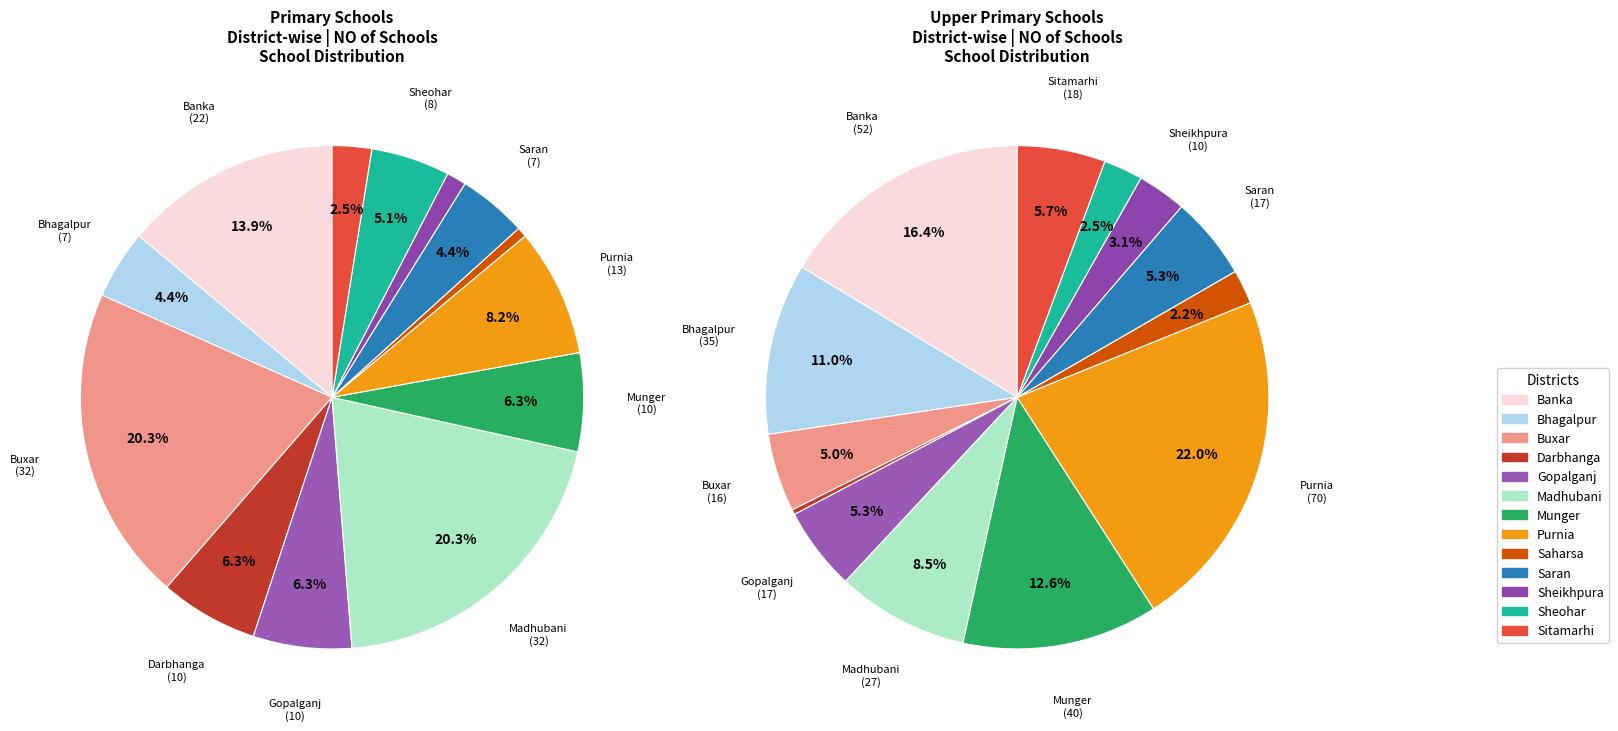

Does Saran represent more than half of the total?

No